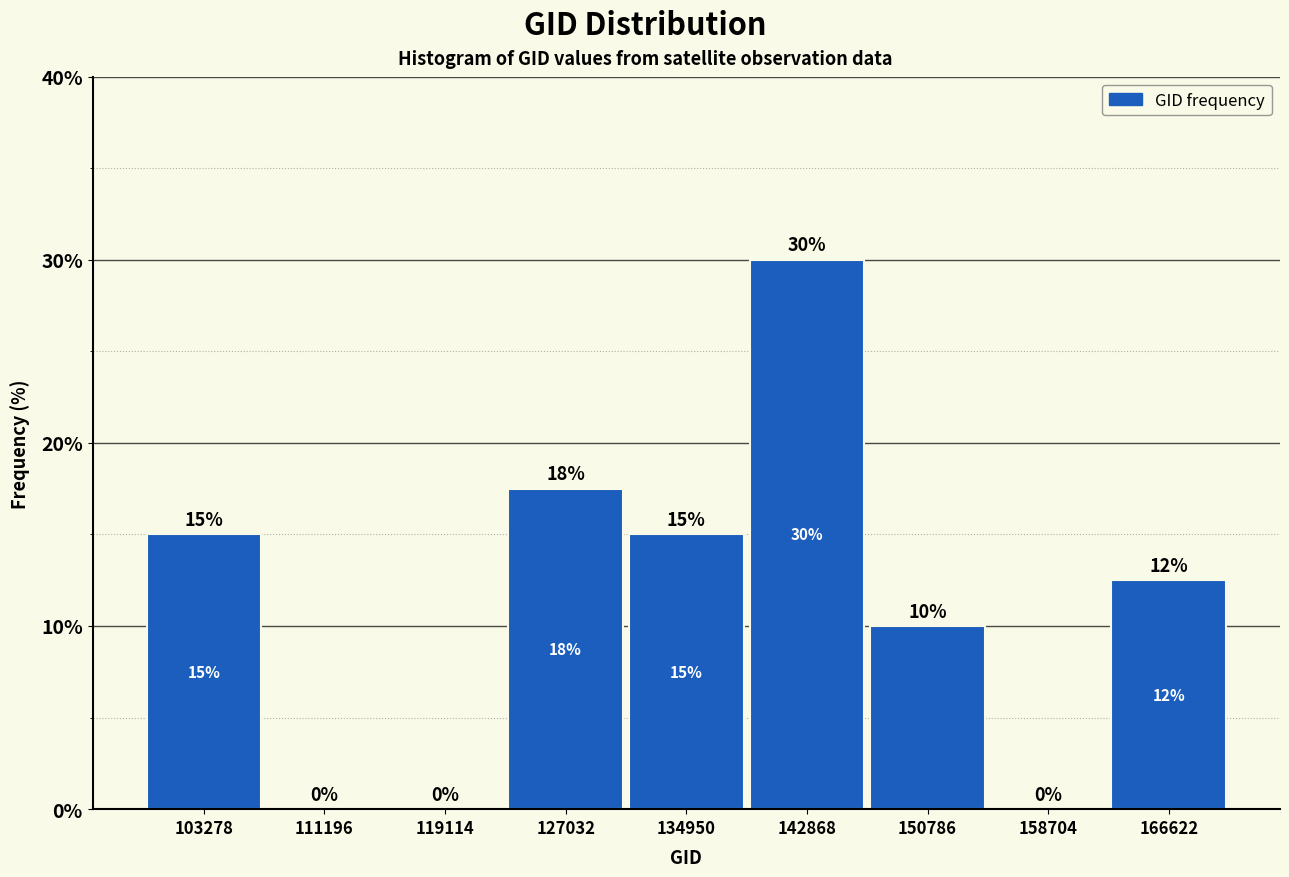

The chart shows a value of 12.5 at 166622. True or false?

True